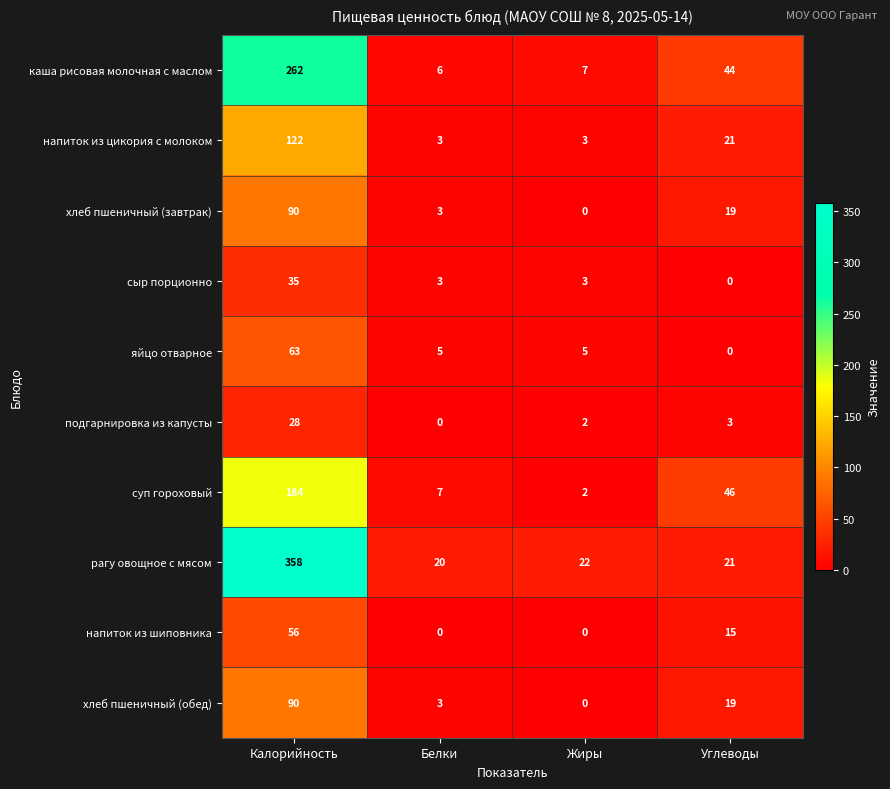

At which label does яйцо отварное first exceed 5?

Калорийность